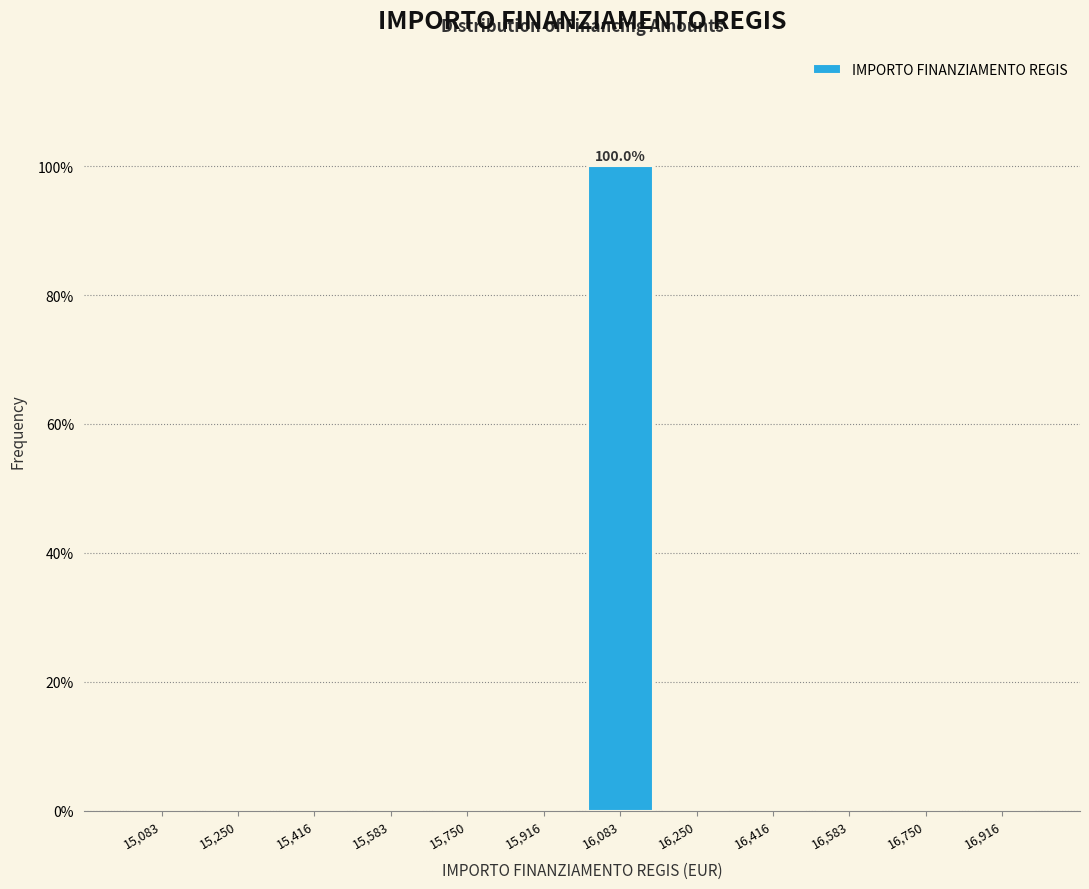

Which range on the x-axis has the tallest bar?

16000 to 16160